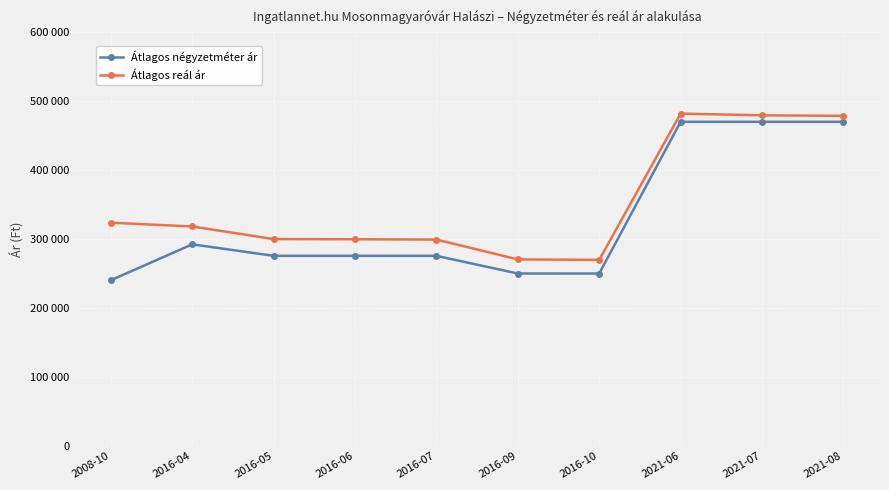

At which category does Átlagos négyzetméter ár reach its first local peak?

2016-04